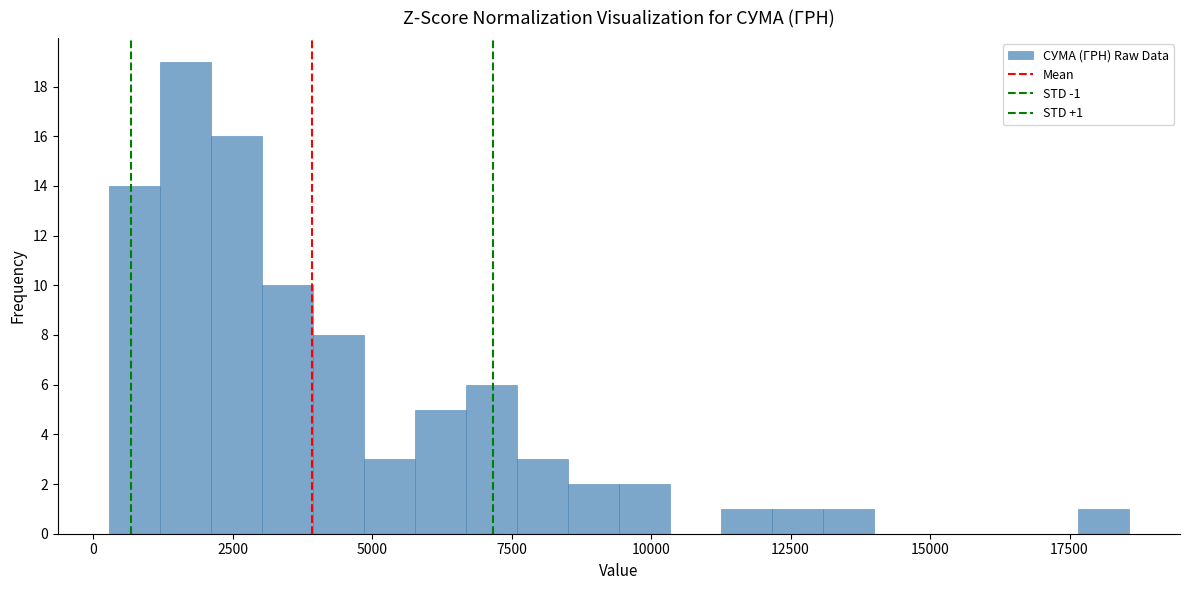

Read against the x-axis, roughly where is the centre of the tallest bar?

1500